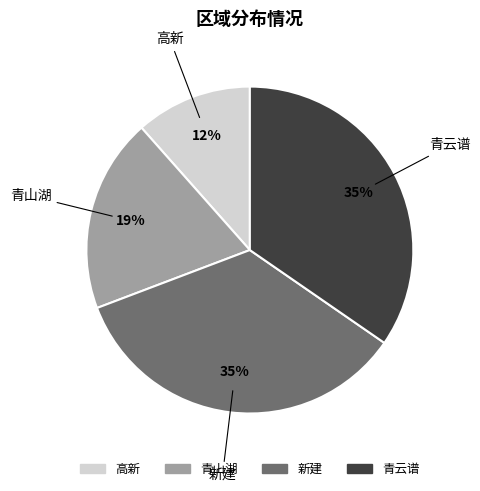

To the nearest percent, what is the average slice percentage?

25%